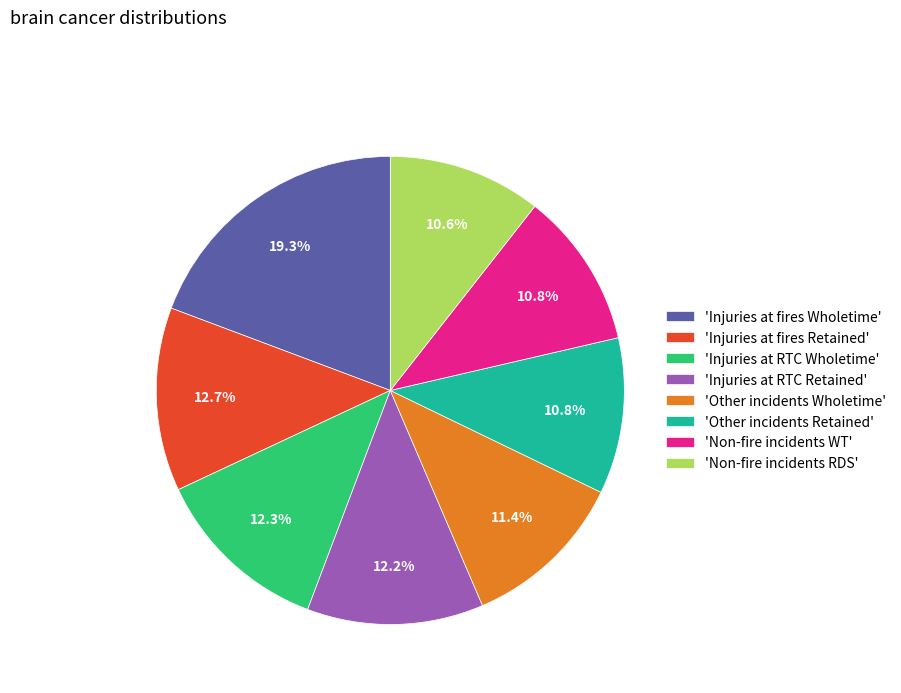

Is there a majority slice in this chart?

No